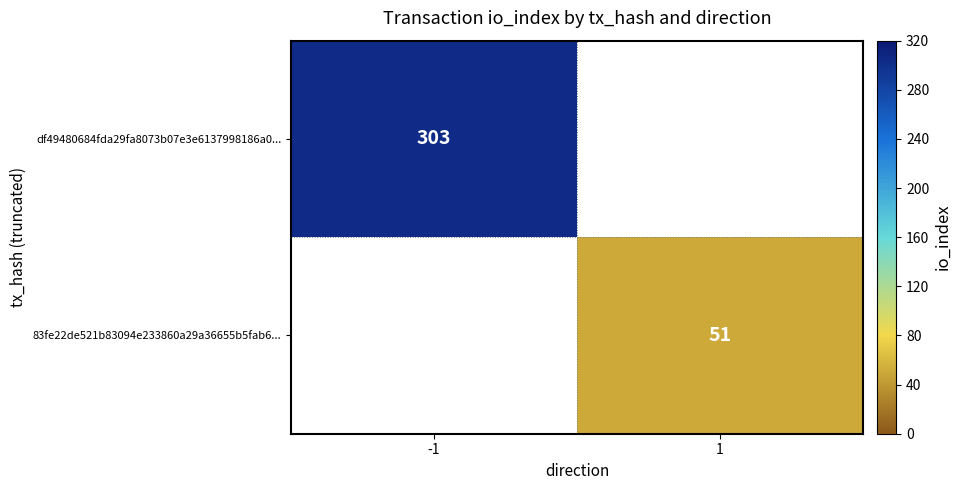

Is the value of df49480684fda29fa8073b07e3e6137998186a0... at -1 greater than the value of 83fe22de521b83094e233860a29a36655b5fab6... at 1?

Yes